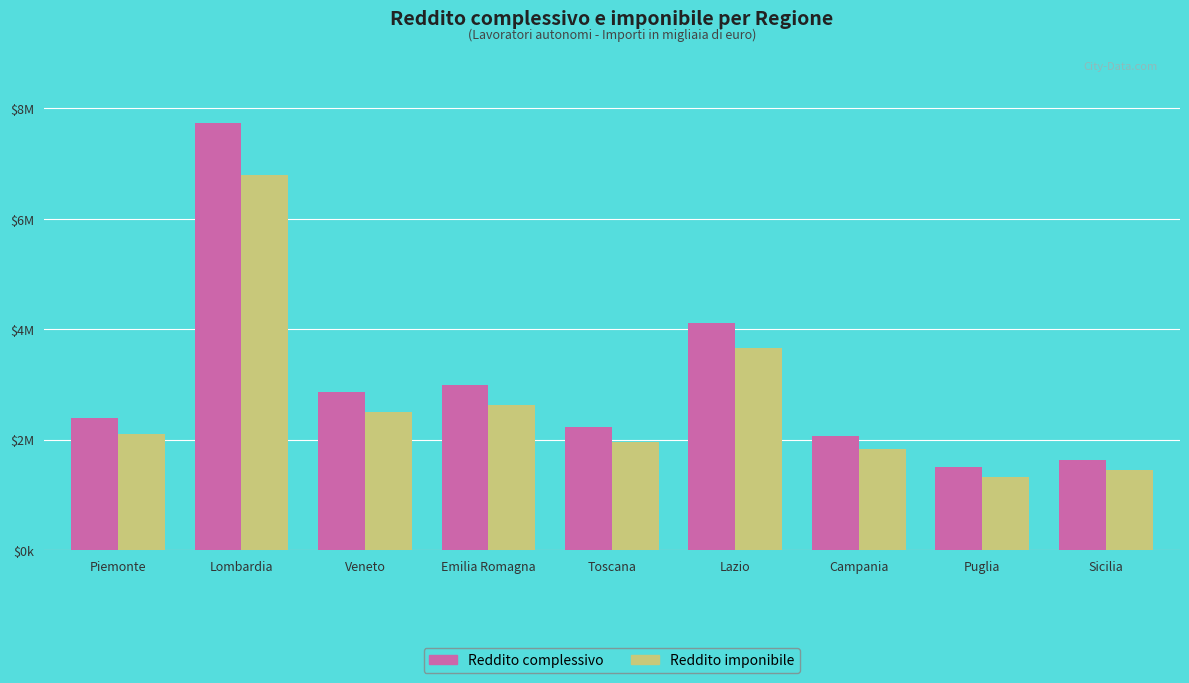

What is the sum of all Reddito imponibile values?

24292911